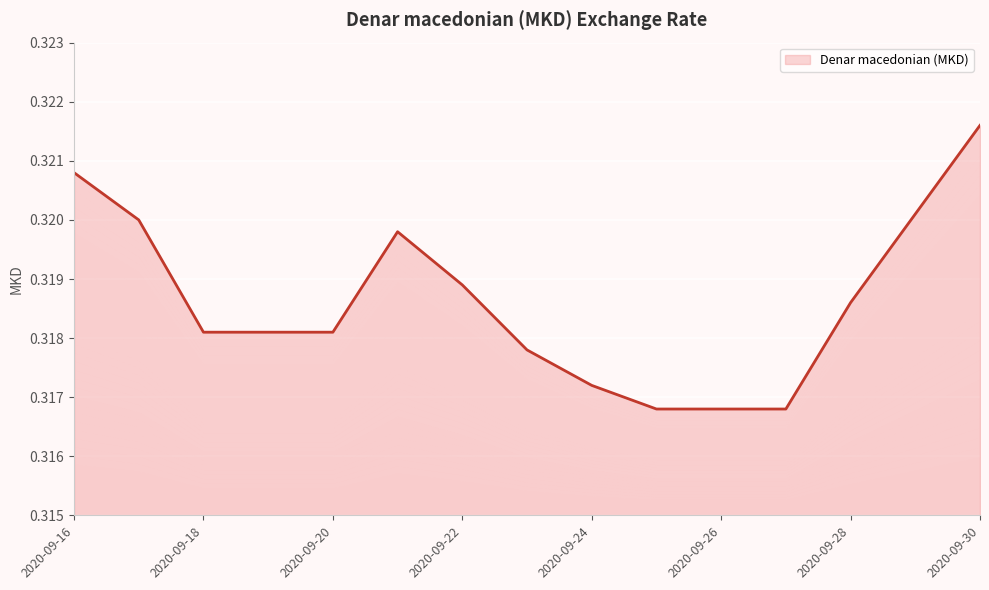

Reading left to right, transcribe all the data shown in this chart.

2020-09-16=0.3	2020-09-17=0.3	2020-09-18=0.3	2020-09-19=0.3	2020-09-20=0.3	2020-09-21=0.3	2020-09-22=0.3	2020-09-23=0.3	2020-09-24=0.3	2020-09-25=0.3	2020-09-26=0.3	2020-09-27=0.3	2020-09-28=0.3	2020-09-29=0.3	2020-09-30=0.3